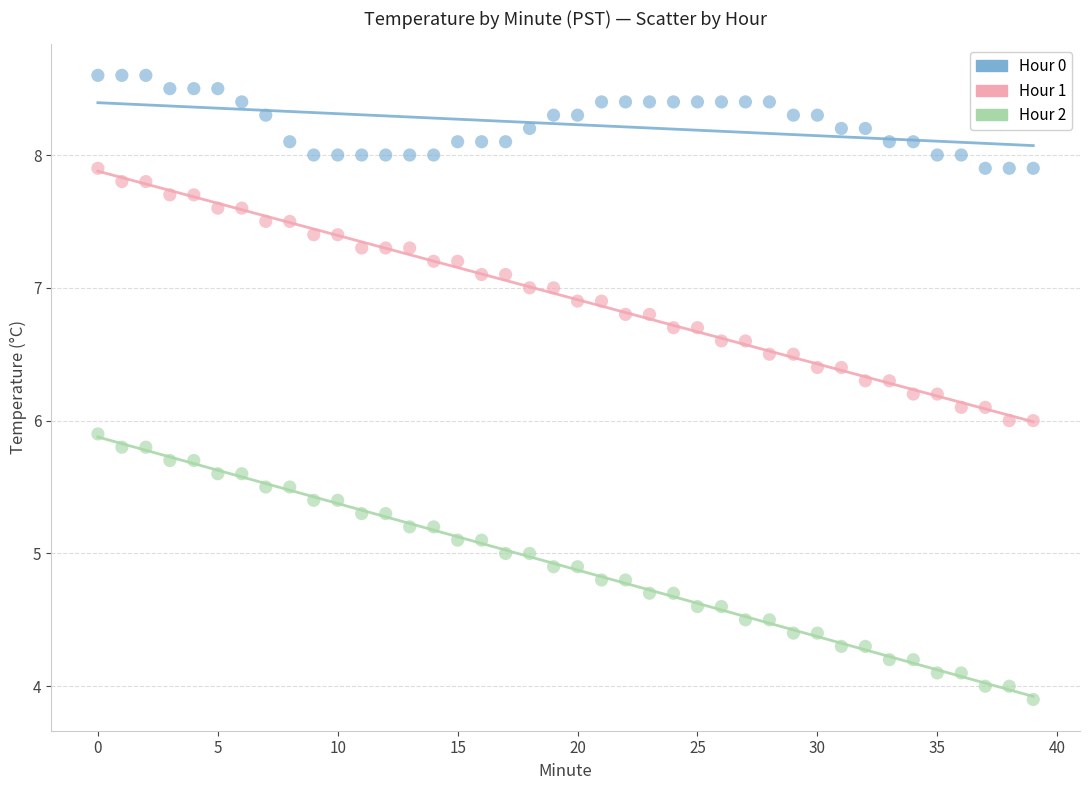

Across all data points, what is the range of Y values (max minus min)?

4.7